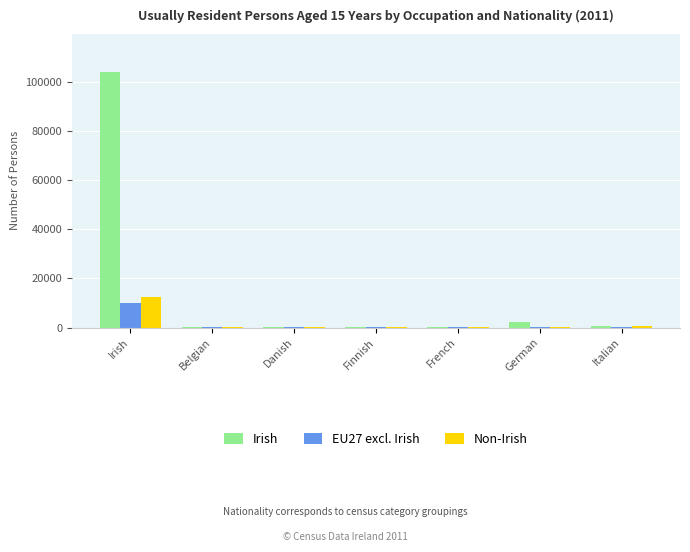

How many groups of bars are there?

7